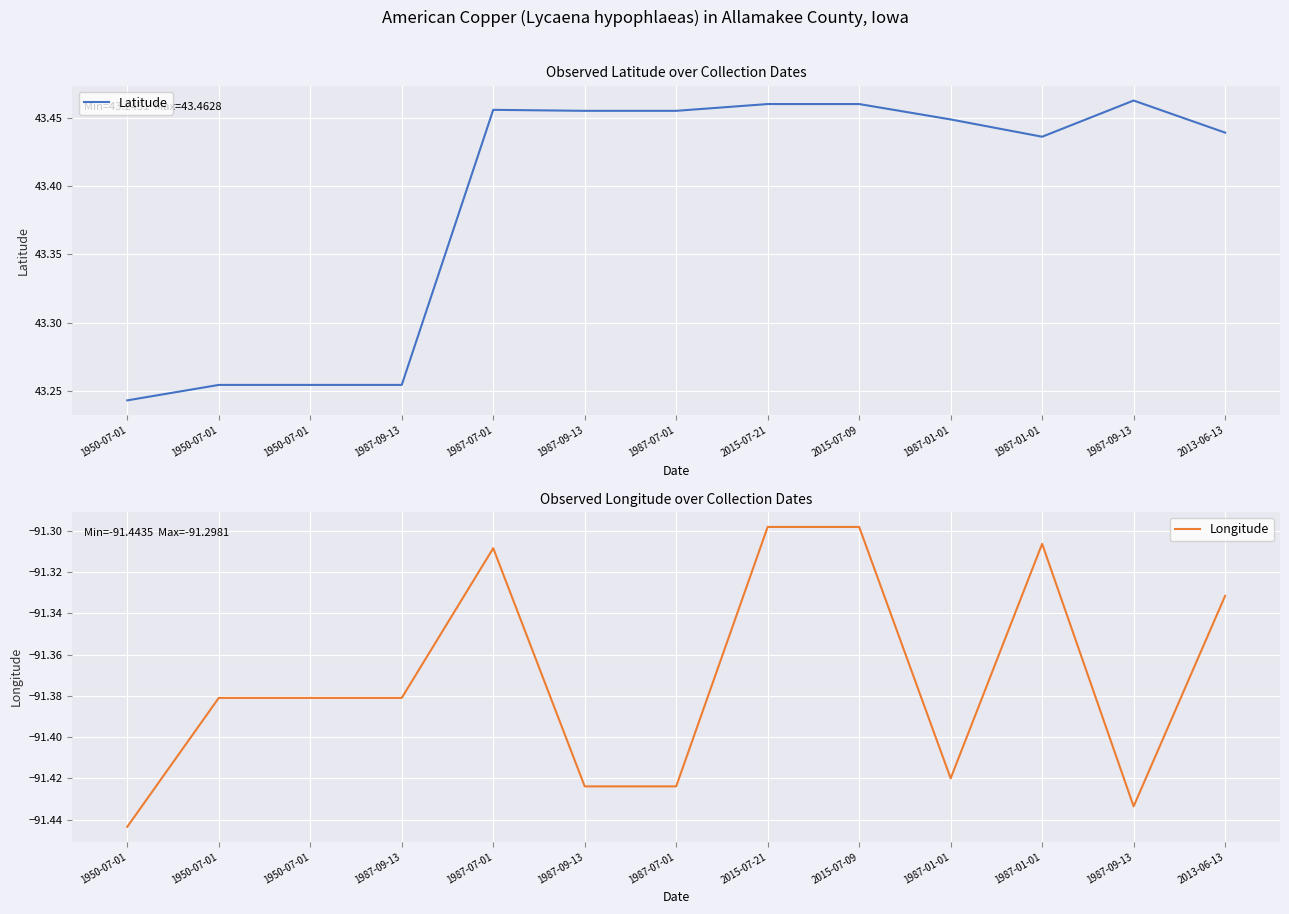

What is the difference between the Longitude values at 1987-07-01 and 1987-09-13?

0.1